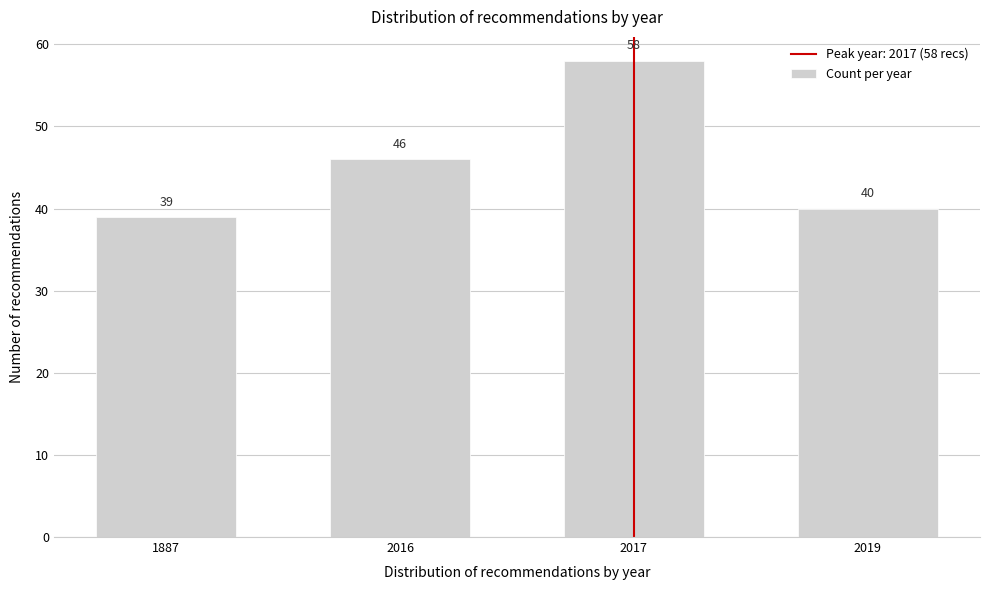

Reading left to right, list all the values displayed in this chart.

39	46	58	40